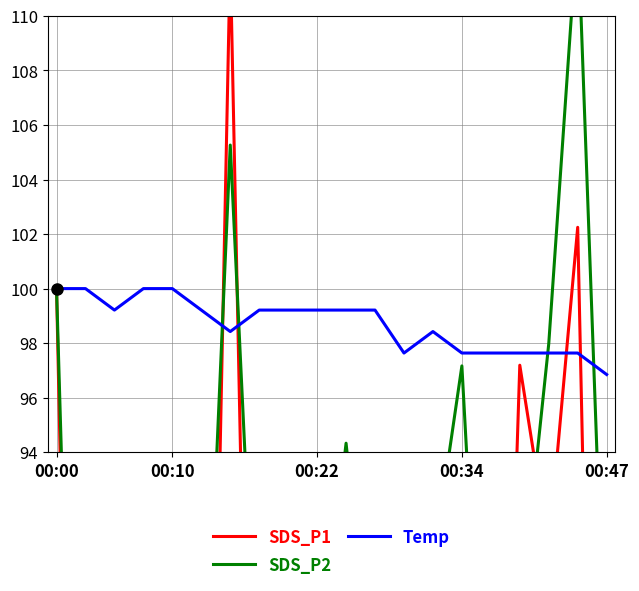

What is the difference between the Temp values at 10 and 16?

1.6